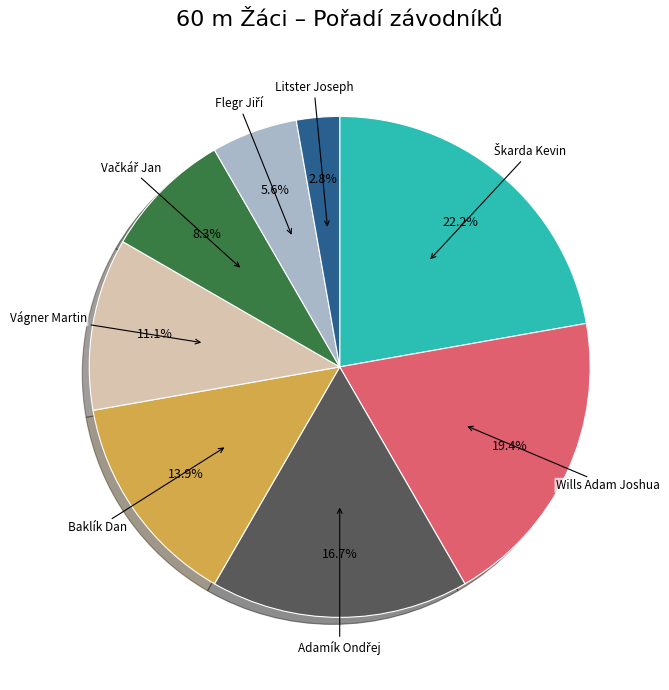

Which has a higher value, Vágner Martin or Wills Adam Joshua?

Wills Adam Joshua